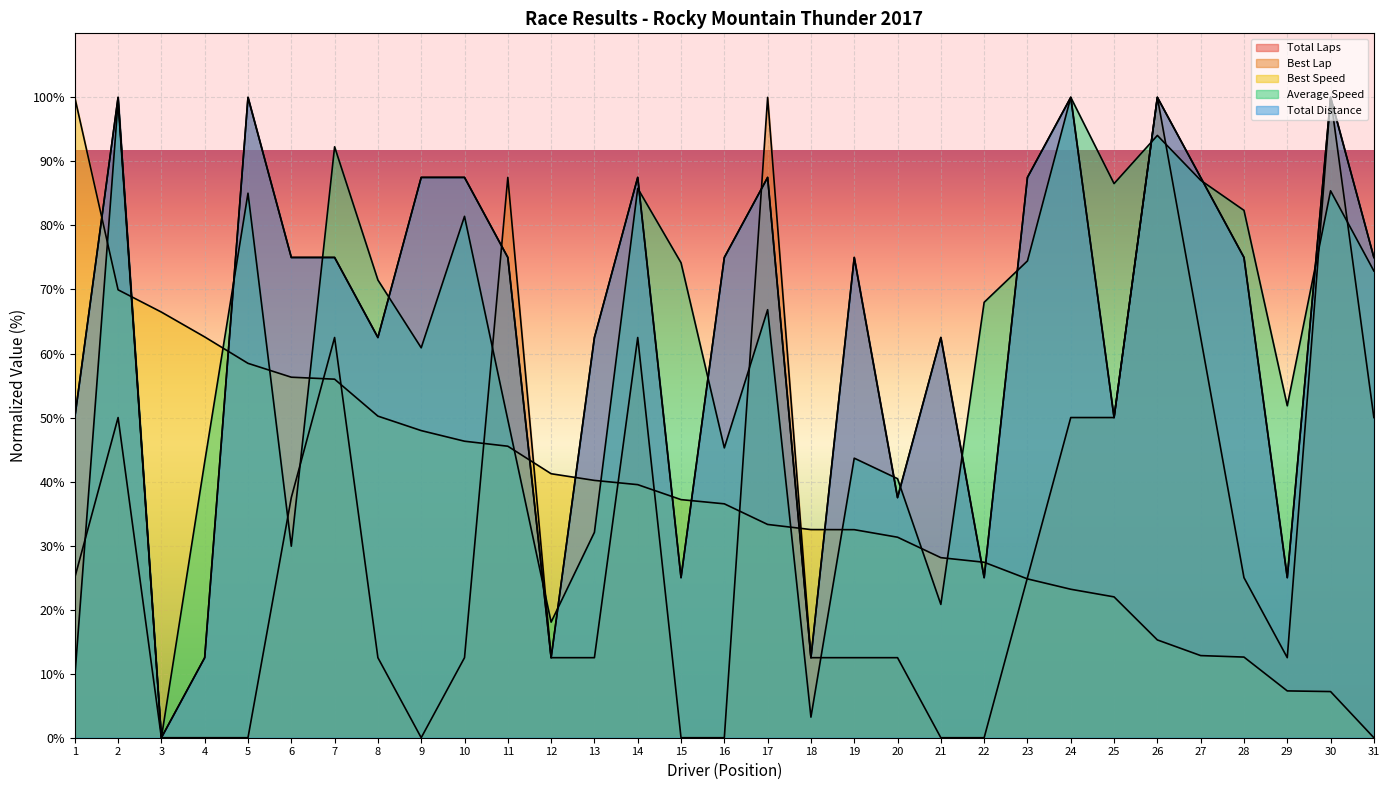

Reading left to right, what are all the values shown in this chart?

Total Laps: 50.0	100.0	0.0	12.5	100.0	75.0	75.0	62.5	87.5	87.5	75.0	12.5	62.5	87.5	25.0	75.0	87.5	12.5	75.0	37.5	62.5	25.0	87.5	100.0	50.0	100.0	87.5	75.0	25.0	100.0	75.0
Best Lap: 25.0	50.0	0.0	0.0	0.0	37.5	62.5	12.5	0.0	12.5	87.5	12.5	12.5	62.5	0.0	0.0	100.0	12.5	12.5	12.5	0.0	0.0	25.0	50.0	50.0	100.0	62.5	25.0	12.5	100.0	50.0
Best Speed: 100.0	69.9	66.5	62.6	58.5	56.3	56.0	50.2	48.0	46.3	45.5	41.2	40.2	39.5	37.2	36.5	33.3	32.5	32.5	31.3	28.1	27.4	24.8	23.2	22.0	15.3	12.8	12.6	7.3	7.2	0.0
Average Speed: 9.4	99.4	0.0	43.1	85.0	29.9	92.3	71.5	60.9	81.4	49.6	18.1	32.1	85.8	74.2	45.3	66.8	3.2	43.7	40.5	20.8	68.0	74.5	100.0	86.5	94.1	87.1	82.4	51.8	85.4	72.9
Total Distance: 50.0	100.0	0.0	12.5	100.0	75.0	75.0	62.5	87.5	87.5	75.0	12.5	62.5	87.5	25.0	75.0	87.5	12.5	75.0	37.5	62.5	25.0	87.5	100.0	50.0	100.0	87.5	75.0	25.0	100.0	75.0